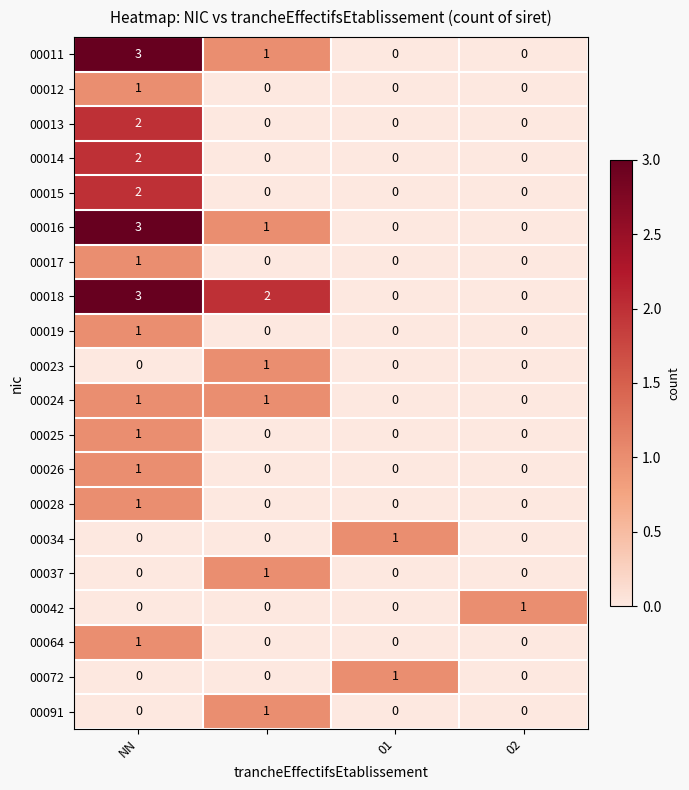

How many 00011 values are between 0 and 3?

4